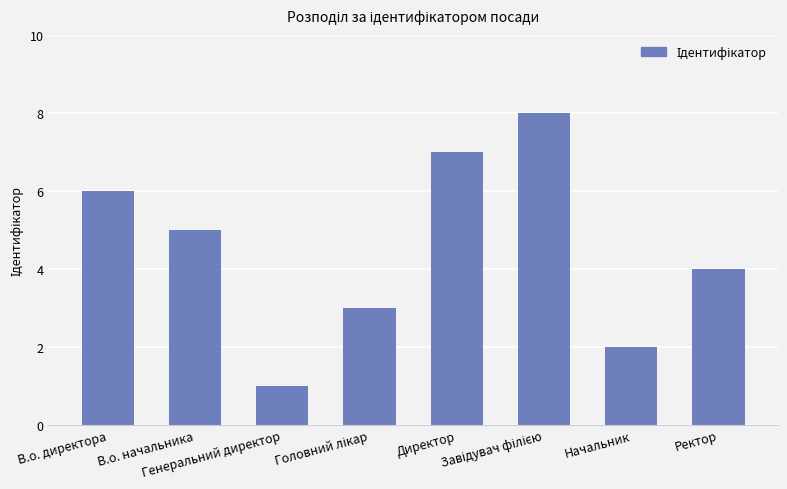

What is the difference between the maximum and minimum values?

7